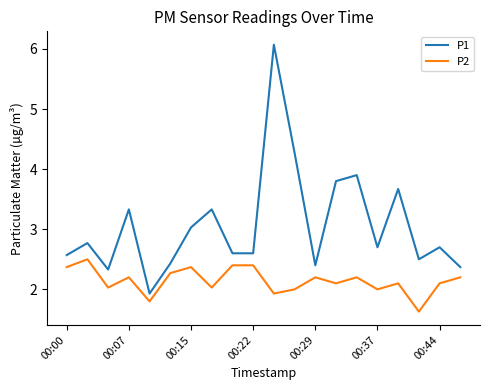

Which series has the largest total across all categories?

P1